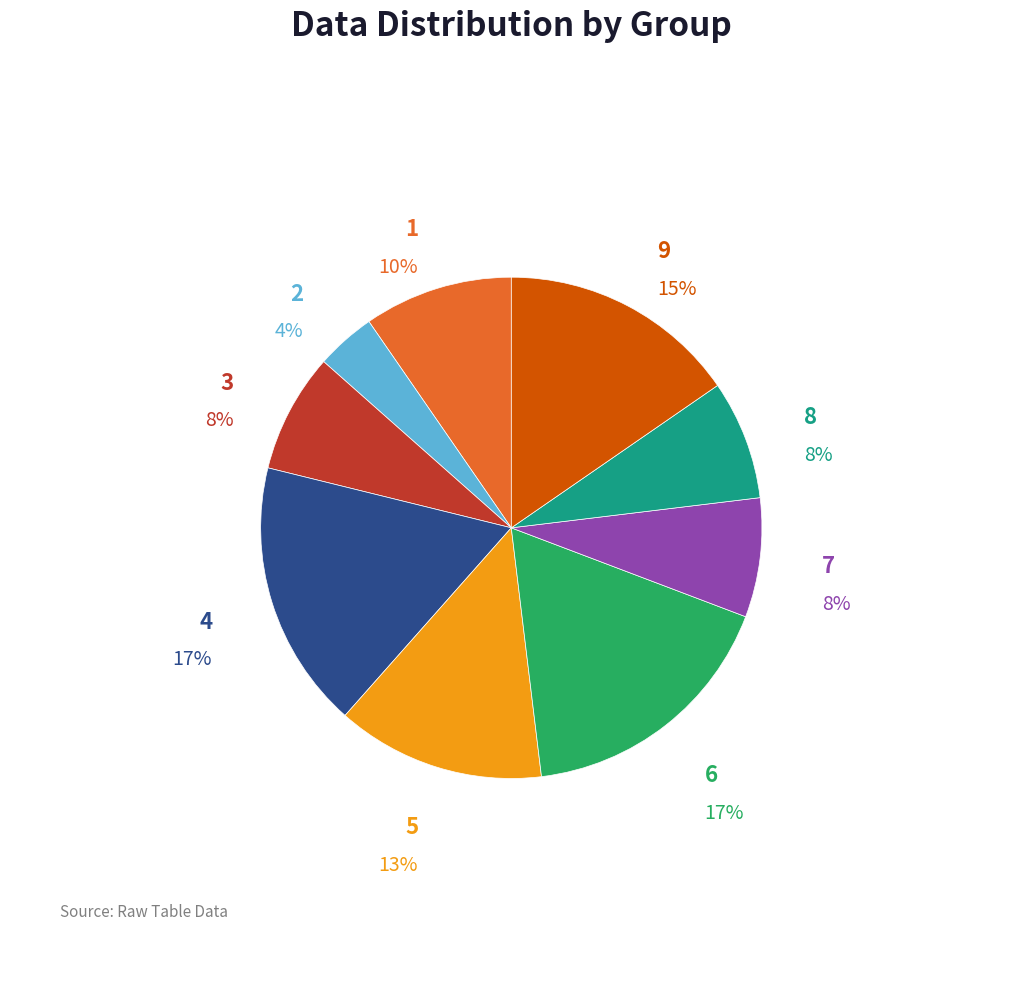

Does 2 represent more than half of the total?

No